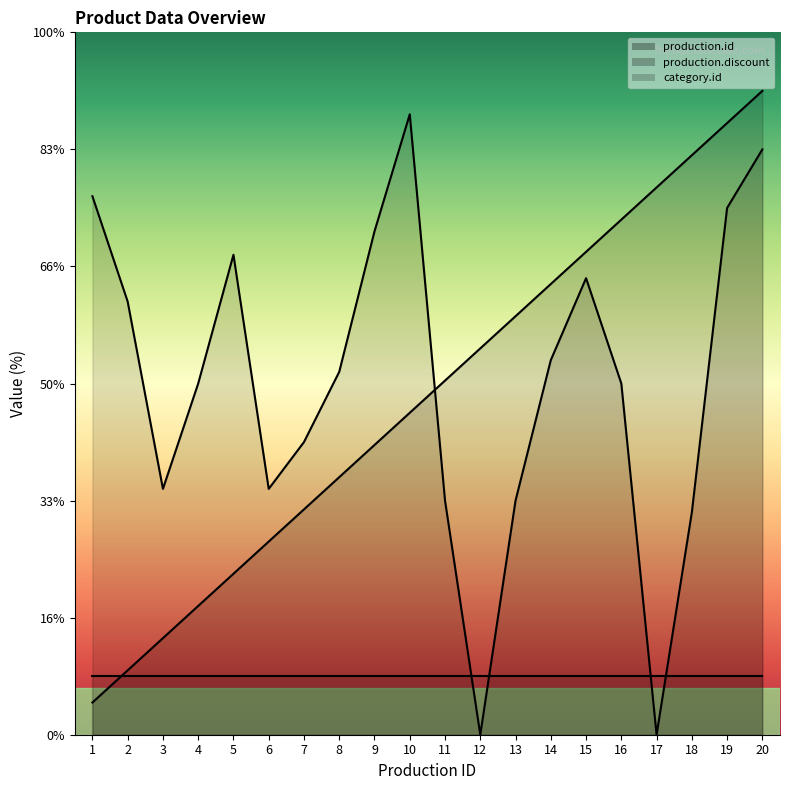

How many times do production.id and production.discount cross each other?

1